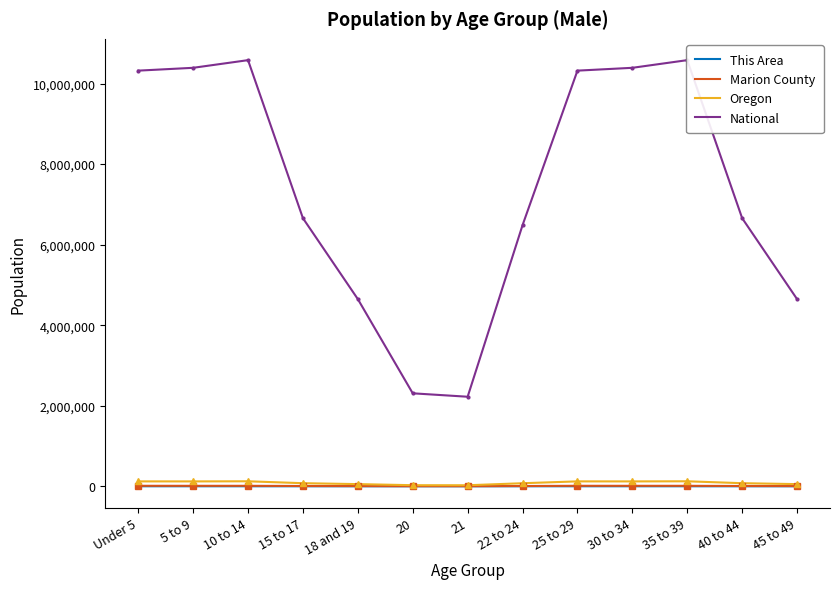

Between 45 to 49 and 5 to 9, which is larger?

5 to 9